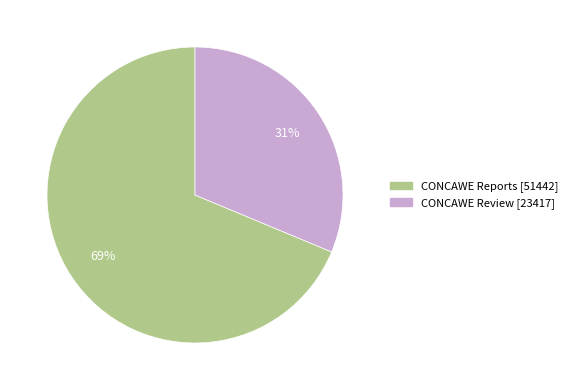

Which has a higher value, CONCAWE Reports or CONCAWE Review?

CONCAWE Reports